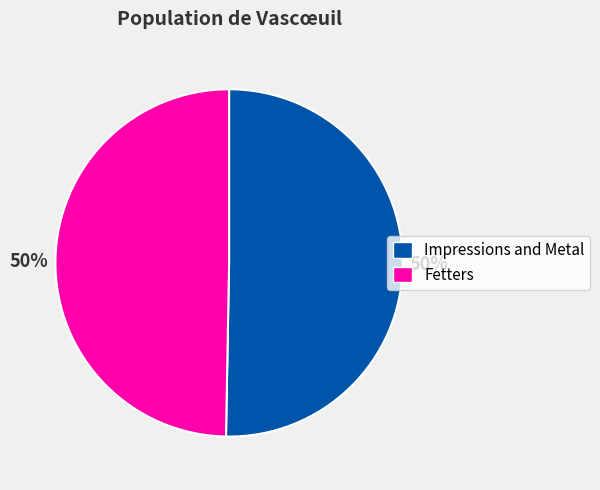

To the nearest percent, what percentage of the pie is Impressions and Metal?

50%